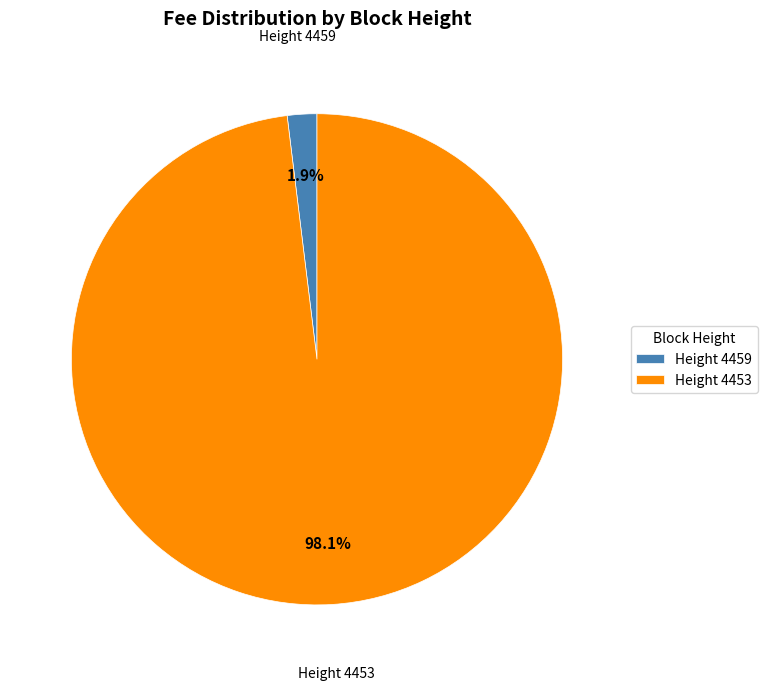

What is the smallest slice in the pie chart?

Height 4459